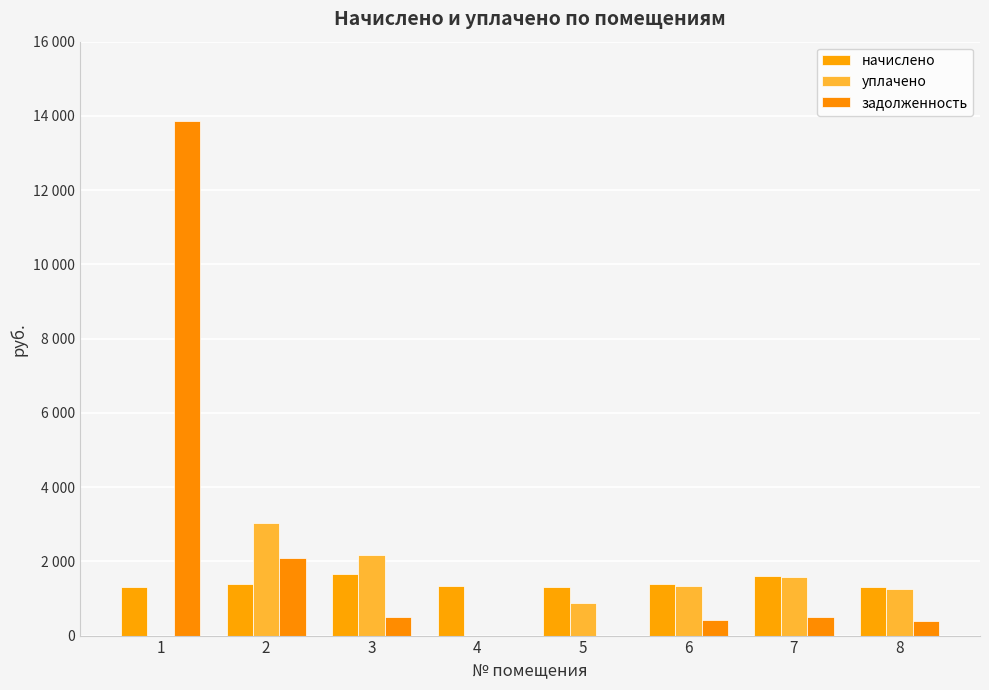

Are the bars horizontal?

No